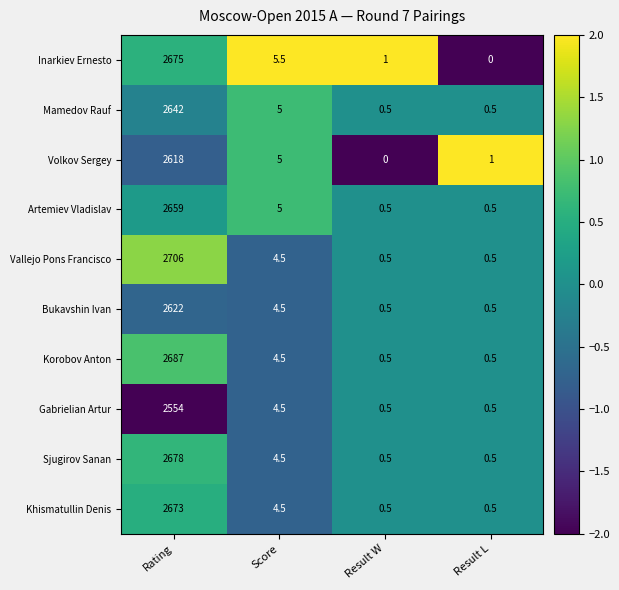

At which category is the sum across all series the highest?

Rating